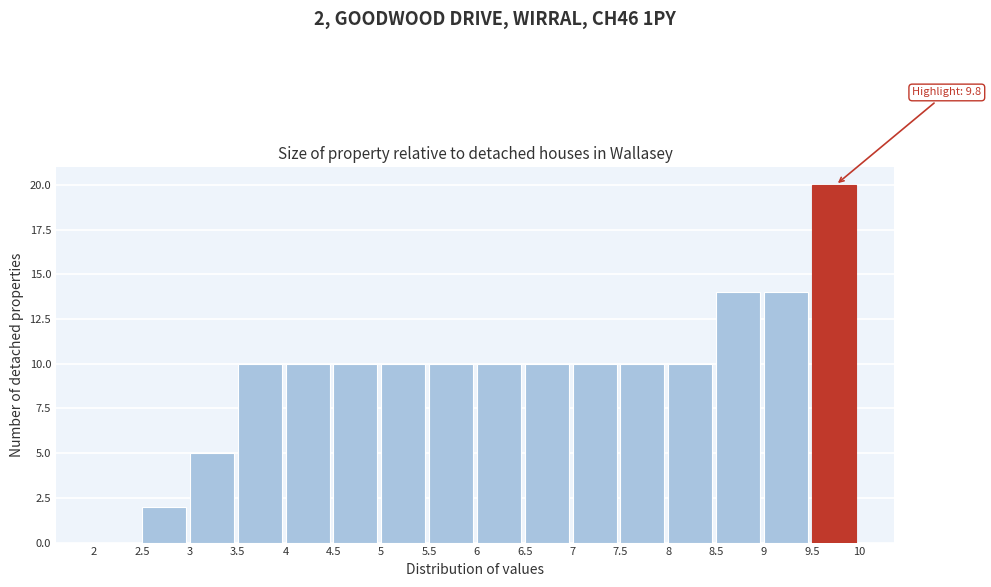

Over which range of the x-axis is the bar tallest?

9.5 to 10